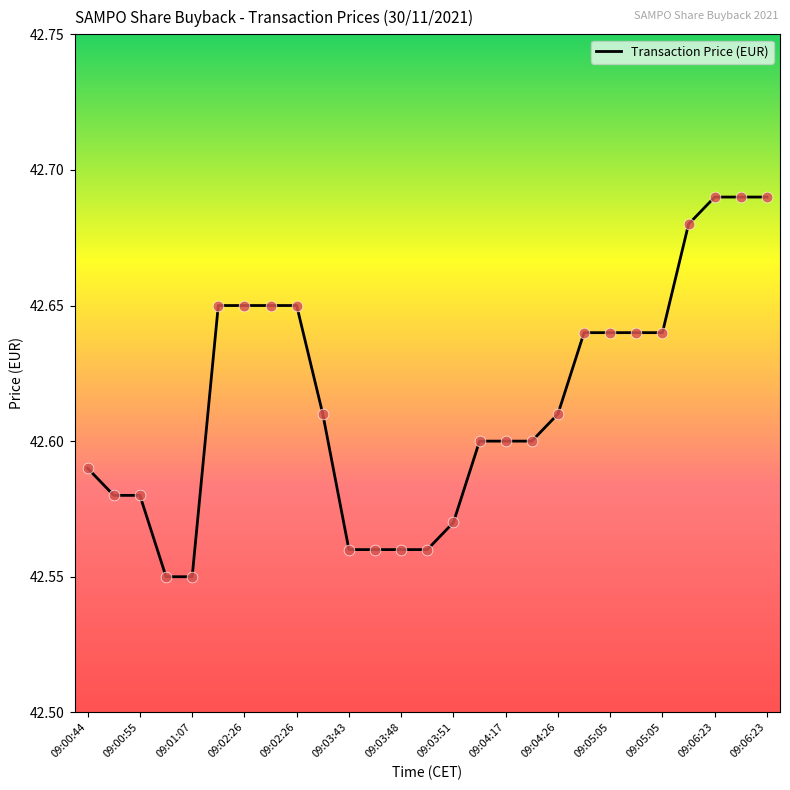

Does the chart have visible grid lines?

No